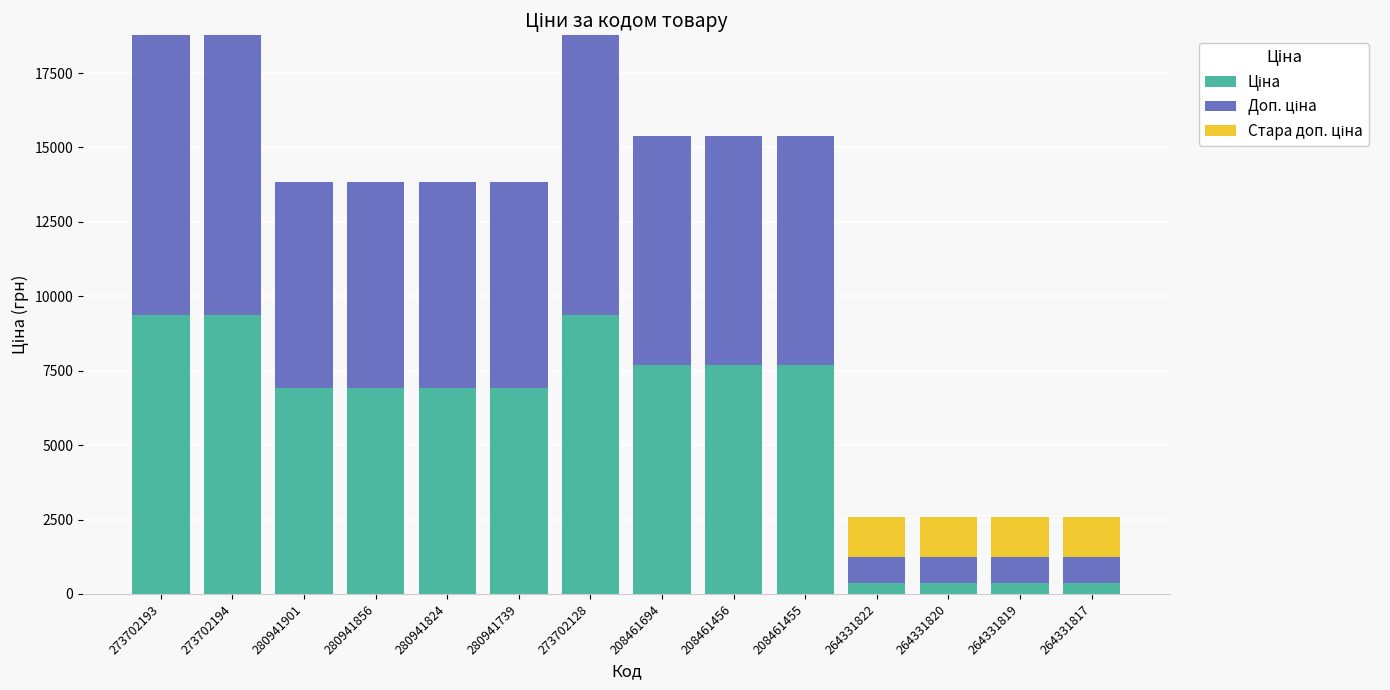

What is the total value across all series at 208461456?

15386.3